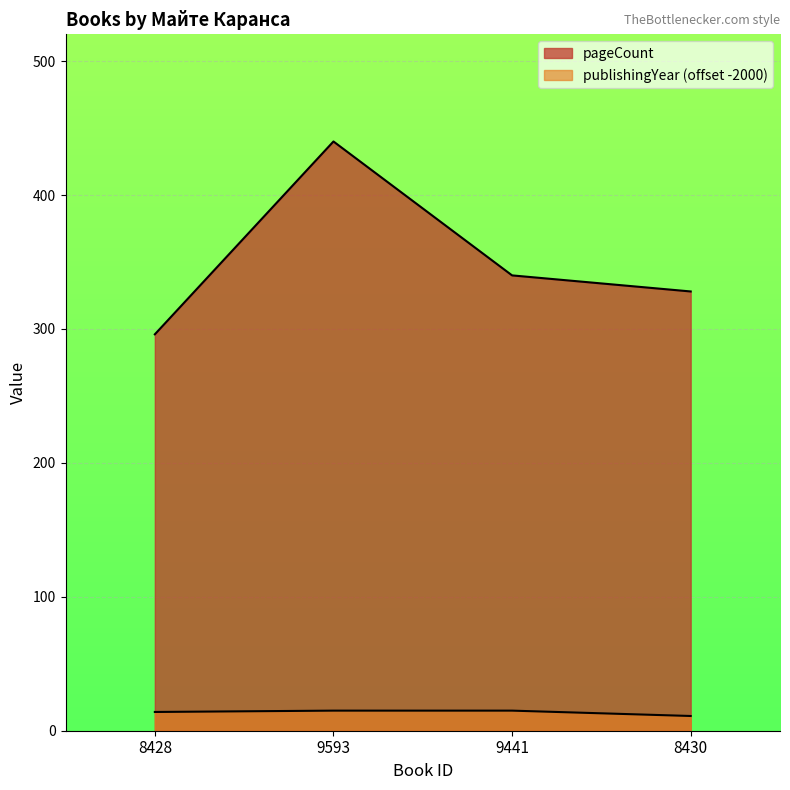

How many interior local peaks does the pageCount series have?

1